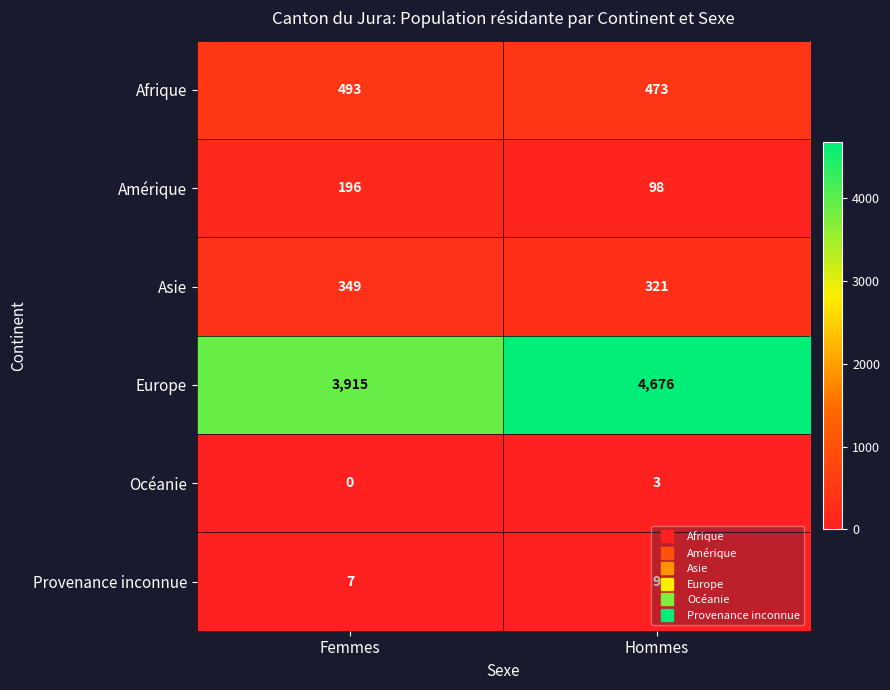

What is the approximate value of Amérique at Hommes?

98